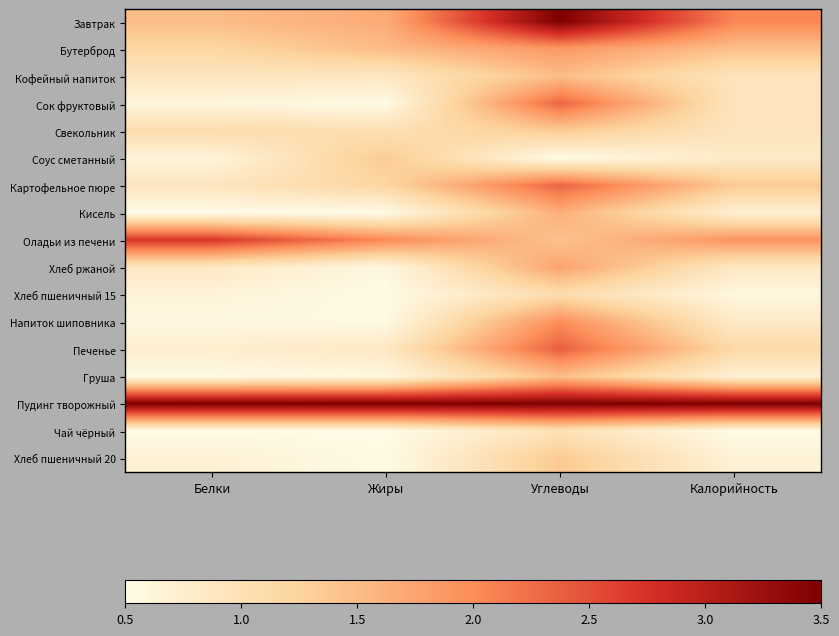

At which category is the sum across all series the highest?

Углеводы